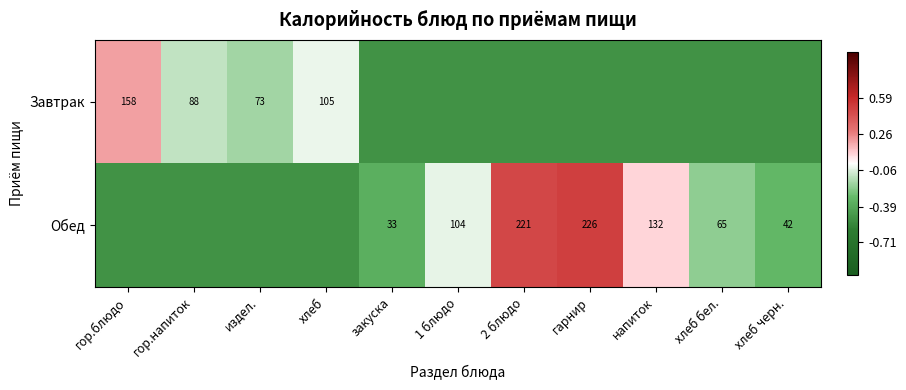

The value of Обед at напиток is 27.3. True or false?

False